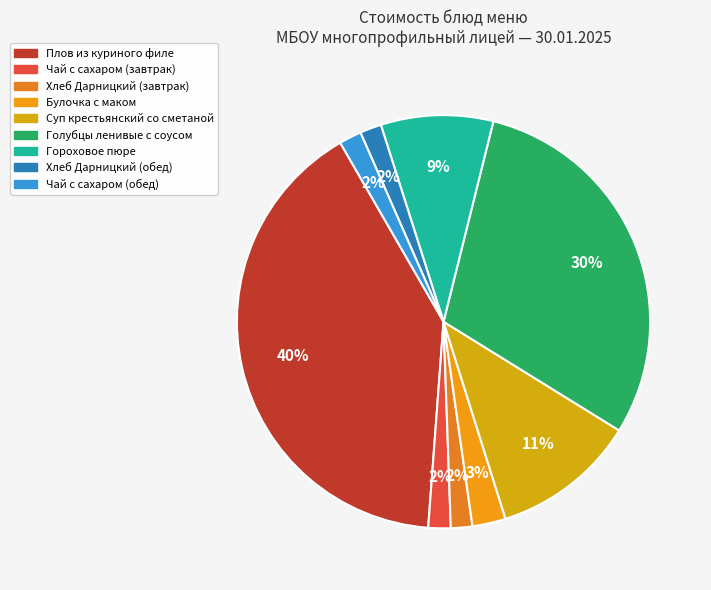

Count the number of slices in the pie.

9